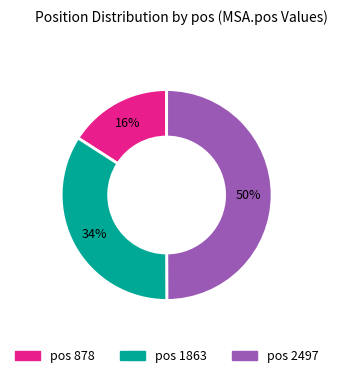

To the nearest percent, what portion does pos 1863 represent?

34%